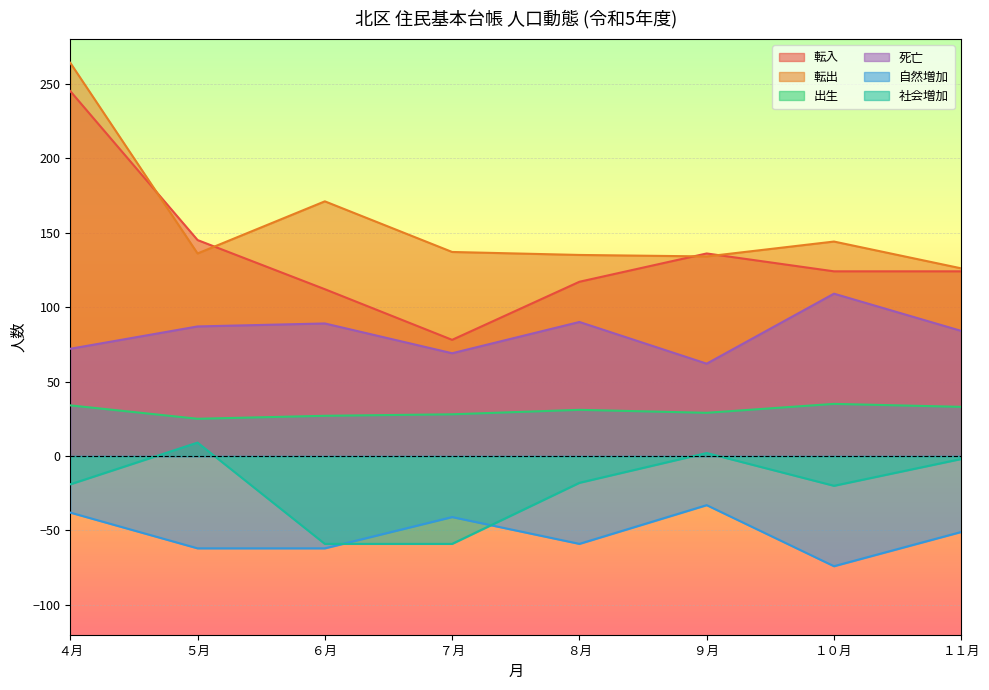

At which label is 出生 closest to 30?

８月